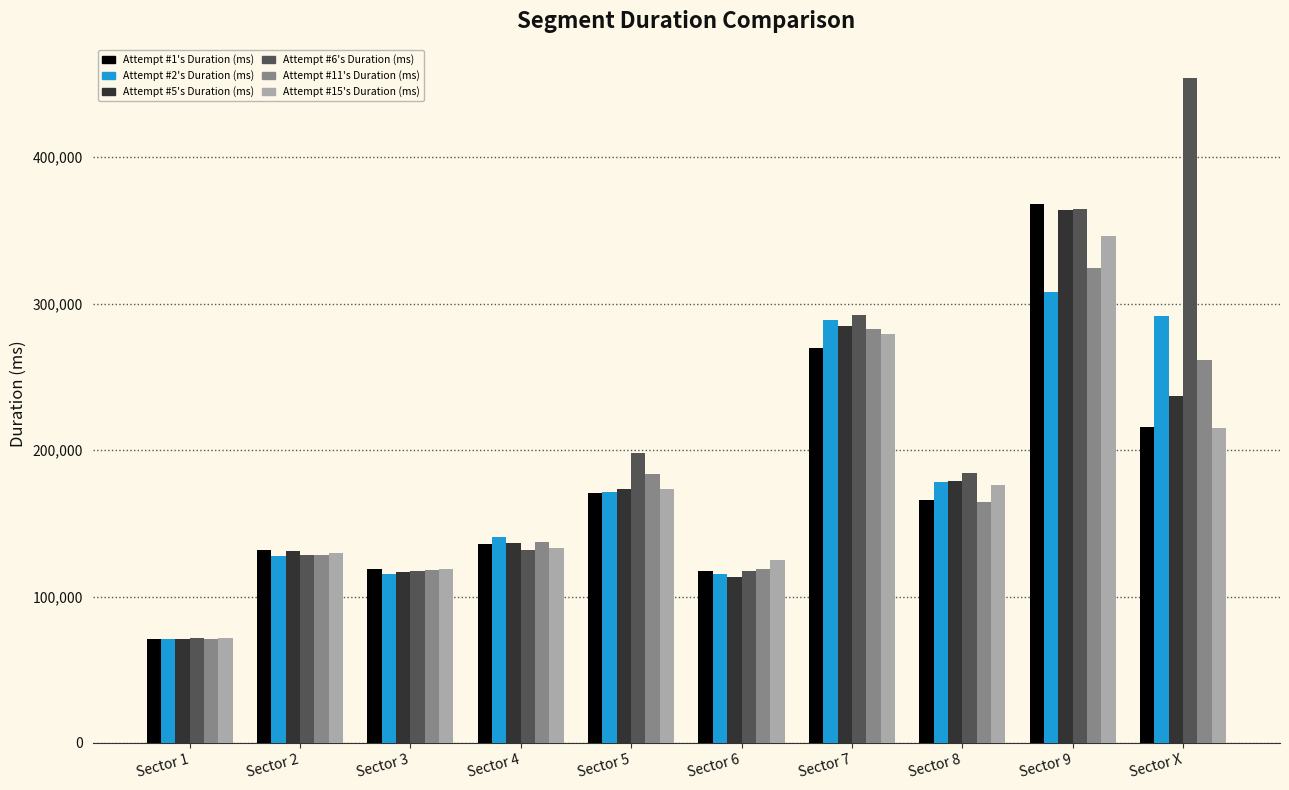

What is the difference between the Attempt #1's Duration (ms) values at Sector 2 and Sector 6?

14352